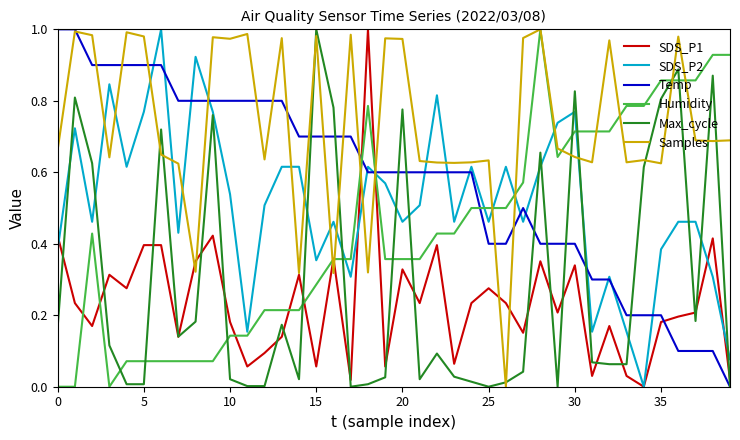

True or false: Max_cycle and Humidity intersect in this chart.

True